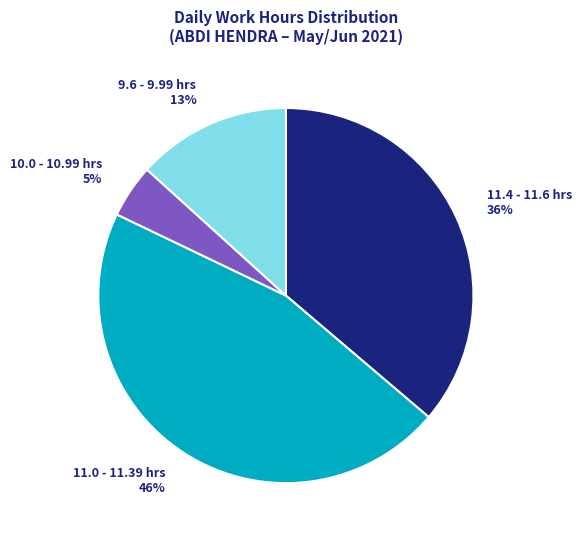

What is the largest slice in the pie chart?

11.0 - 11.39 hrs